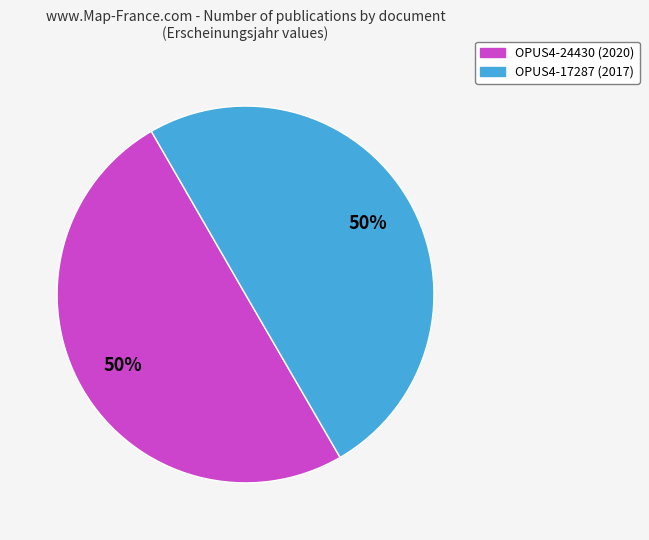

To the nearest percent, what percentage of the pie is OPUS4-17287?

50%